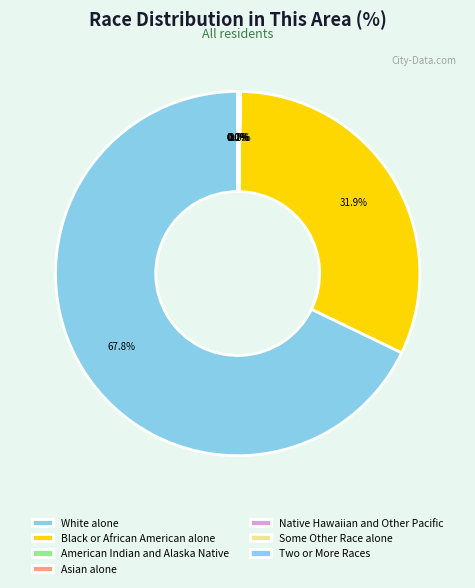

To the nearest percent, what is the difference between the Asian alone and White alone slice percentages?

68%